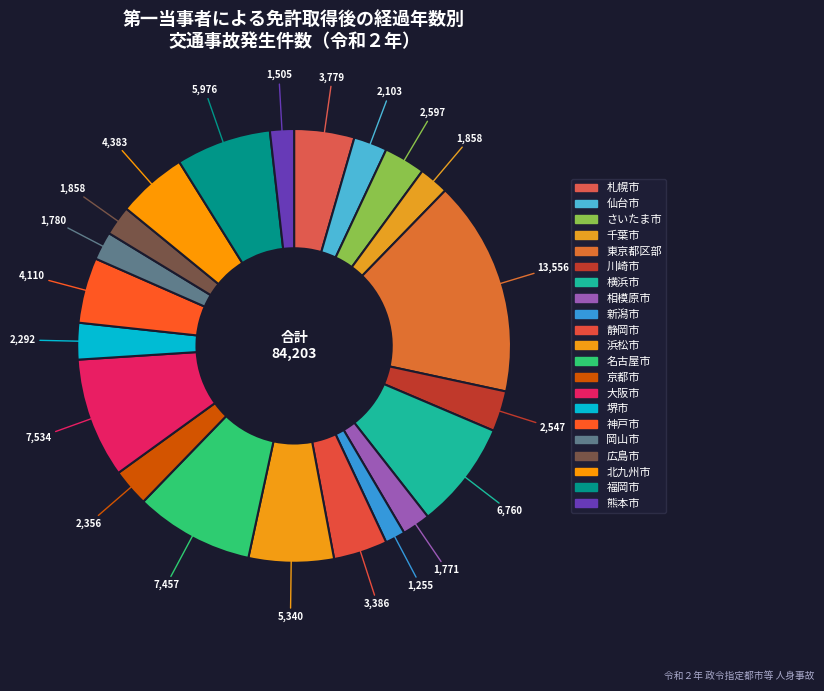

Does 札幌市 account for over 50% of the chart?

No